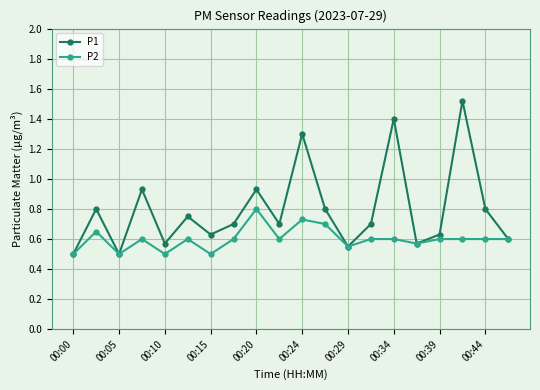

Rank the series by their average value, from highest to lowest.

P1, P2